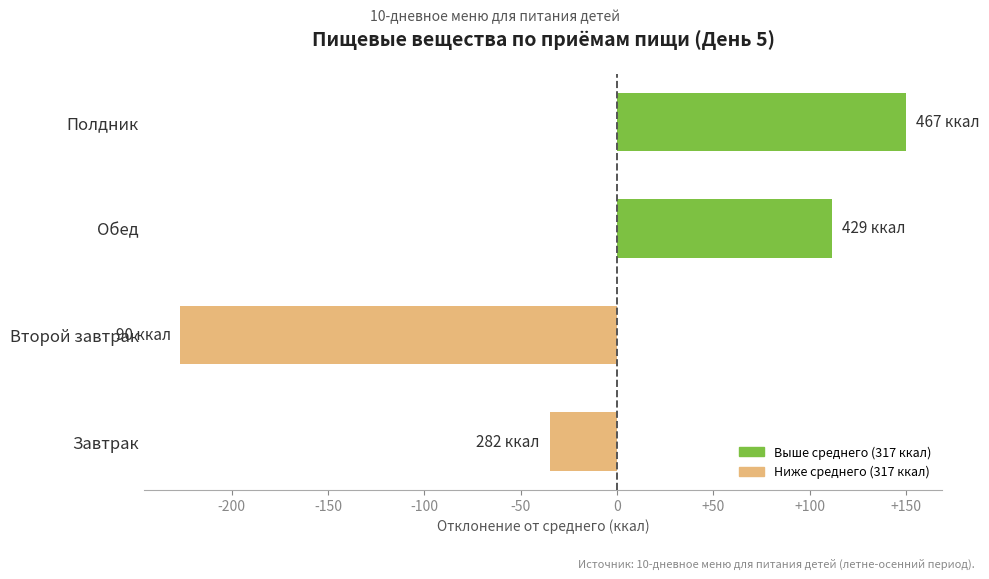

Rank the categories by value from highest to lowest.

Полдник, Обед, Завтрак, Второй завтрак